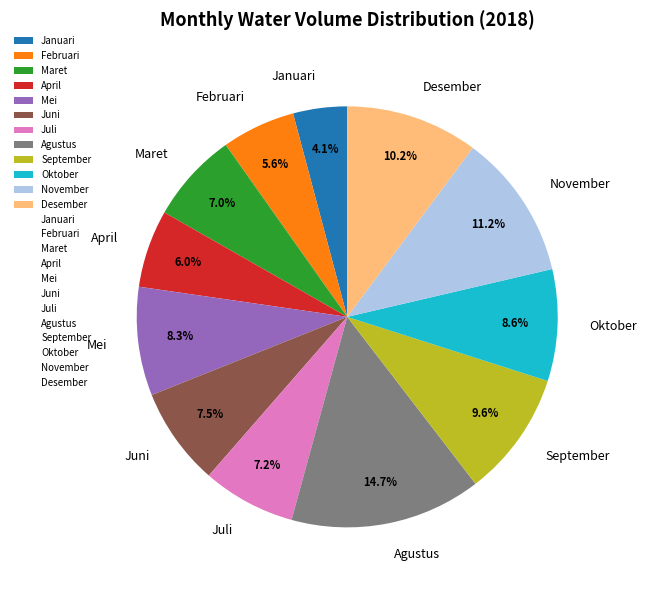

What is the ratio of the value at September to the value at Januari?

2.3